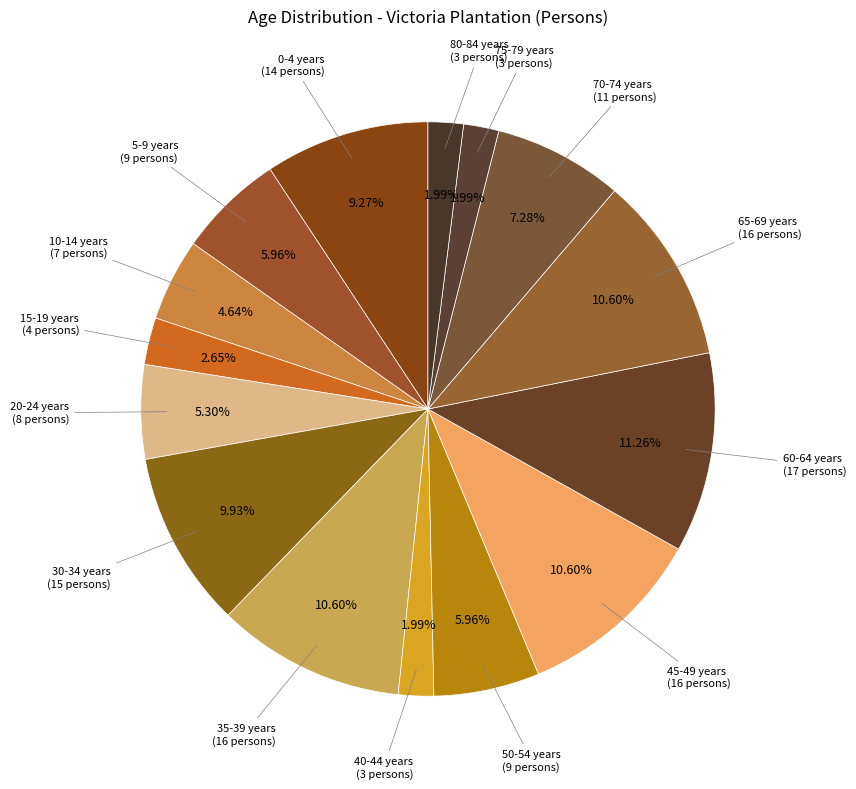

Which category has the biggest portion of the pie?

60-64 years